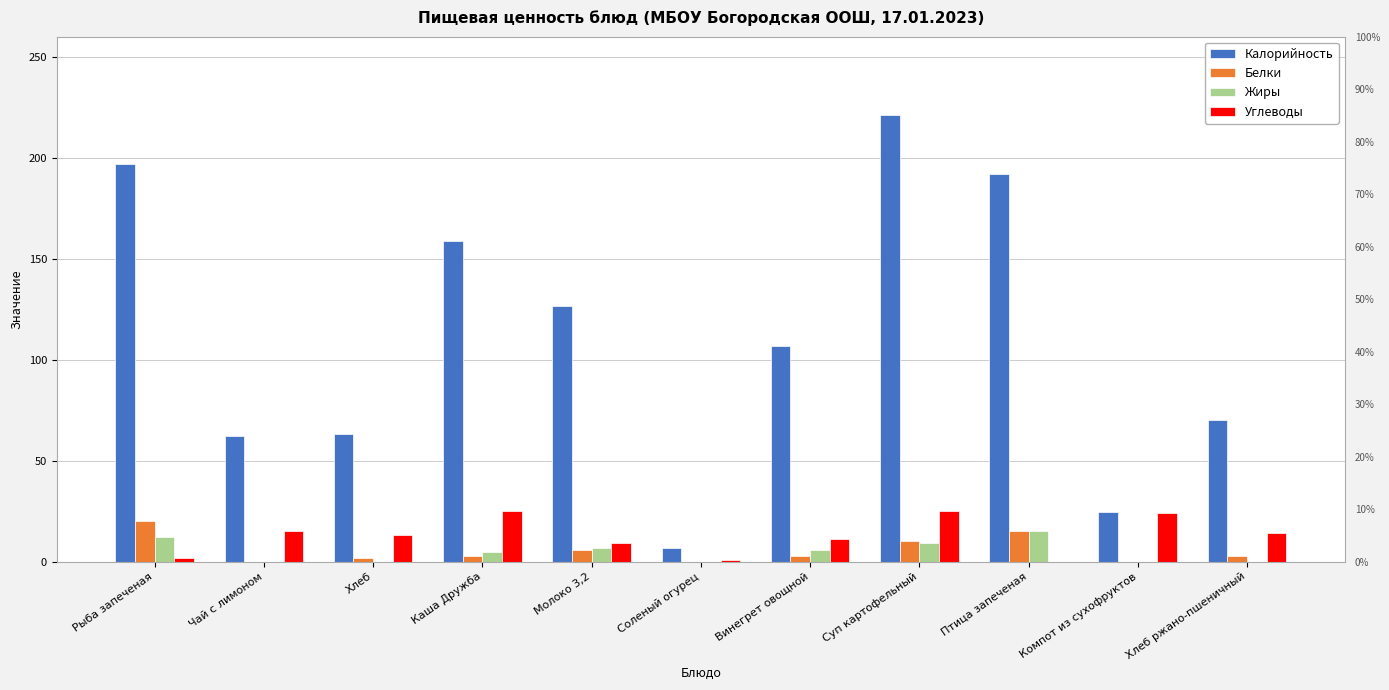

List the labels in order of Калорийность value, smallest first.

Соленый огурец, Компот из сухофруктов, Чай с лимоном, Хлеб, Хлеб ржано-пшеничный, Винегрет овощной, Молоко 3,2, Каша Дружба, Птица запеченая, Рыба запеченая, Суп картофельный